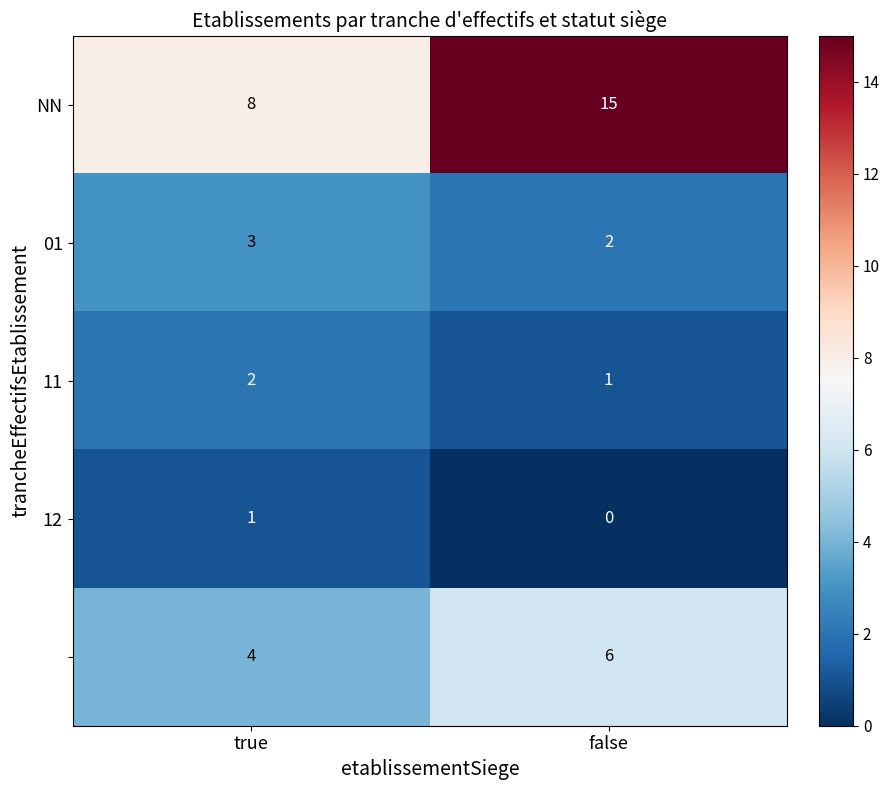

What is the spread (max minus min) of values at false?

15